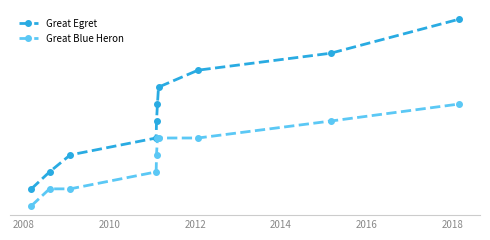

Where does the Great Egret series first go above 6?

2018